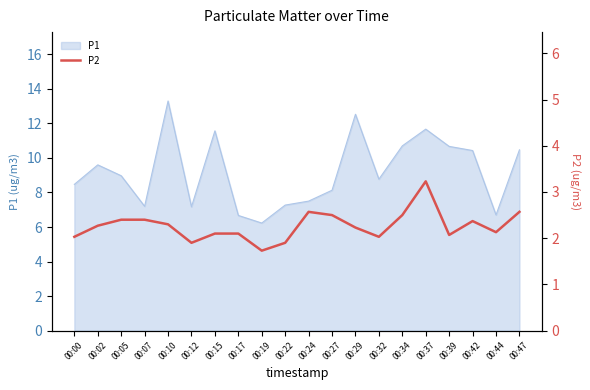

True or false: P1 has a value of 11.0 at 00:24.

False